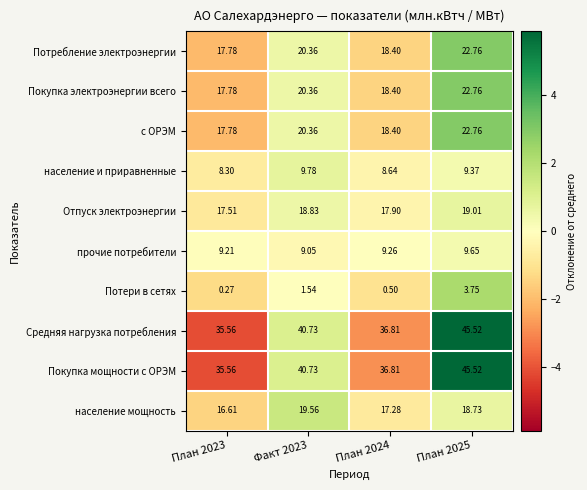

Is the value of Средняя нагрузка потребления at План 2023 greater than the value of население и приравненные at План 2025?

Yes